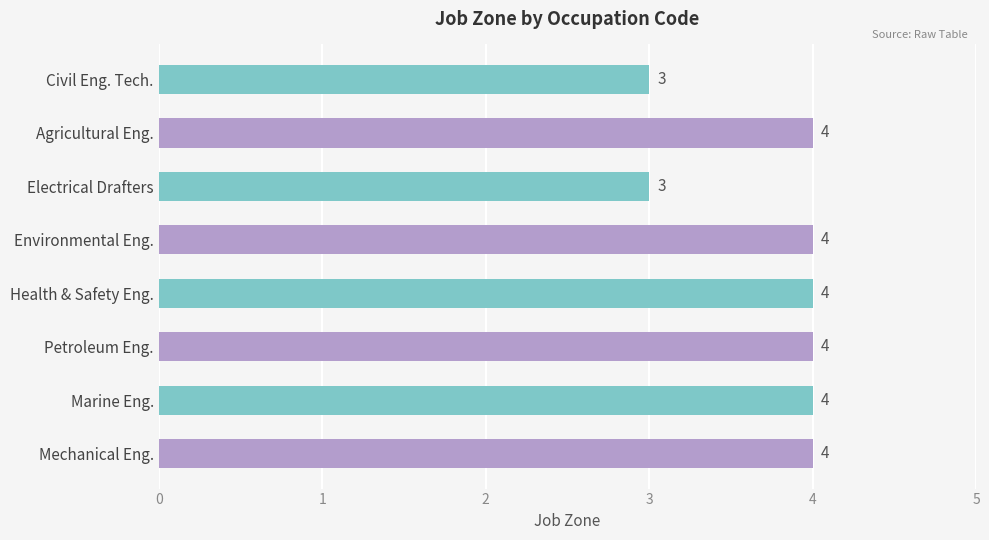

How many values are below 4?

2